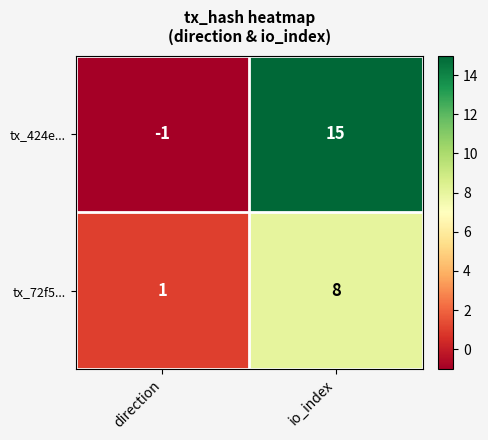

Which series has the largest total across all categories?

tx_424e...